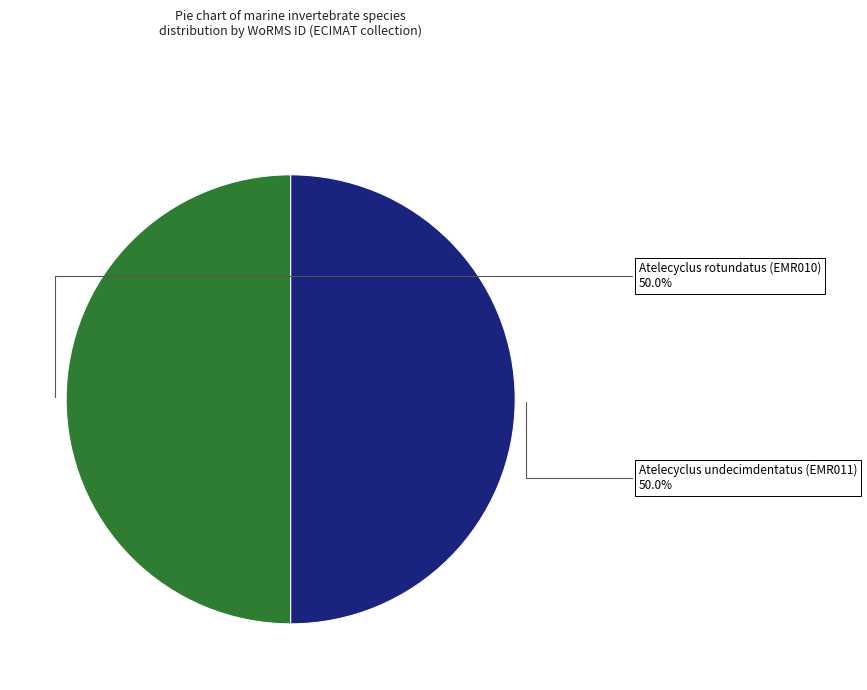

Count the number of slices in the pie.

2